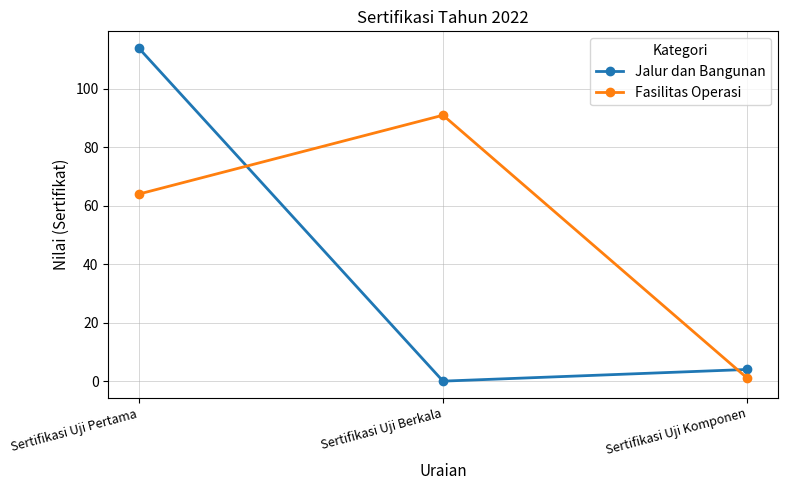

Which series has the largest total across all categories?

Fasilitas Operasi